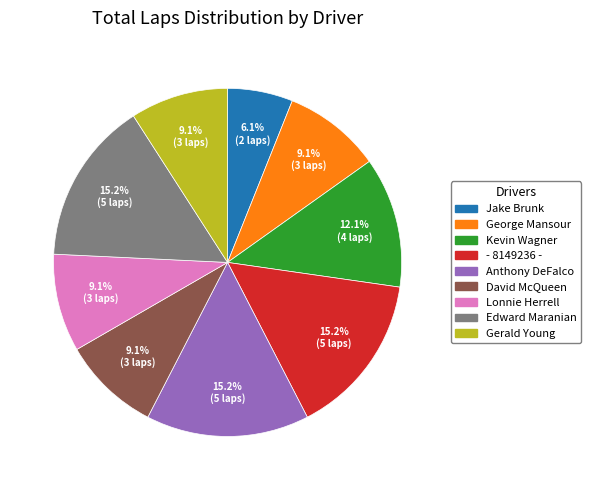

How many slices are in this pie chart?

9